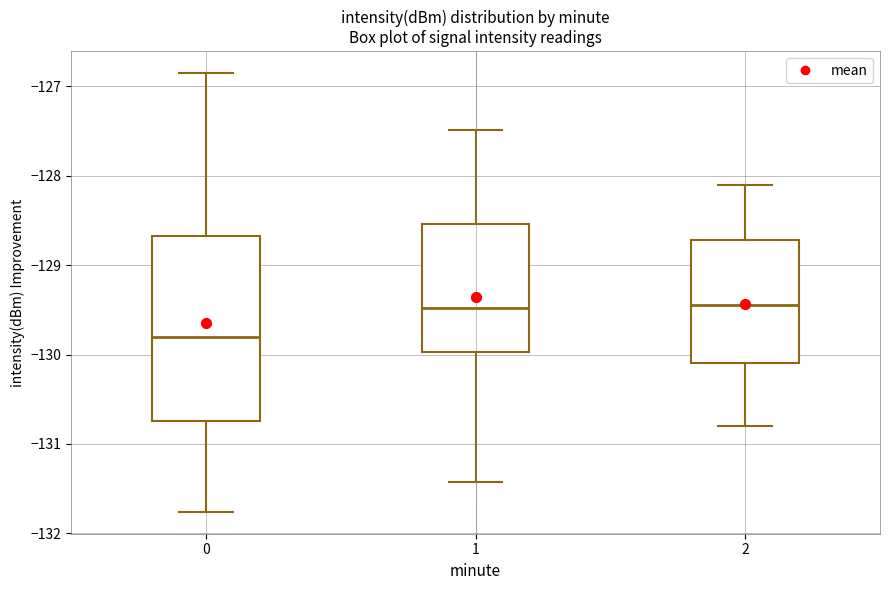

Where does the upper whisker of the box at x = 0 end on the y-axis? The values are not printed on the chart, so give them approximately, as read against the axis.

-126.9